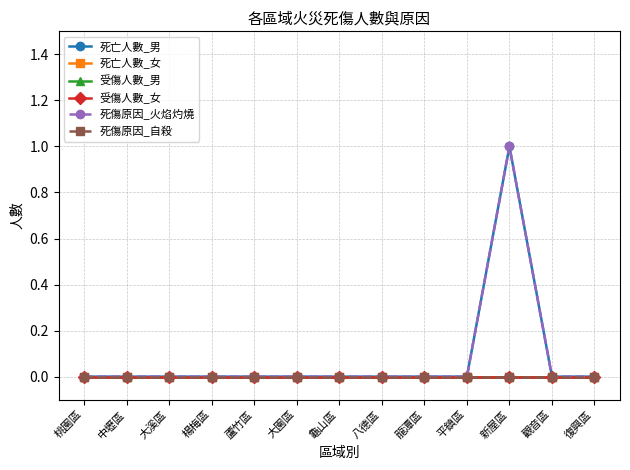

True or false: 死亡人數_女 and 死亡人數_男 cross at least once.

False